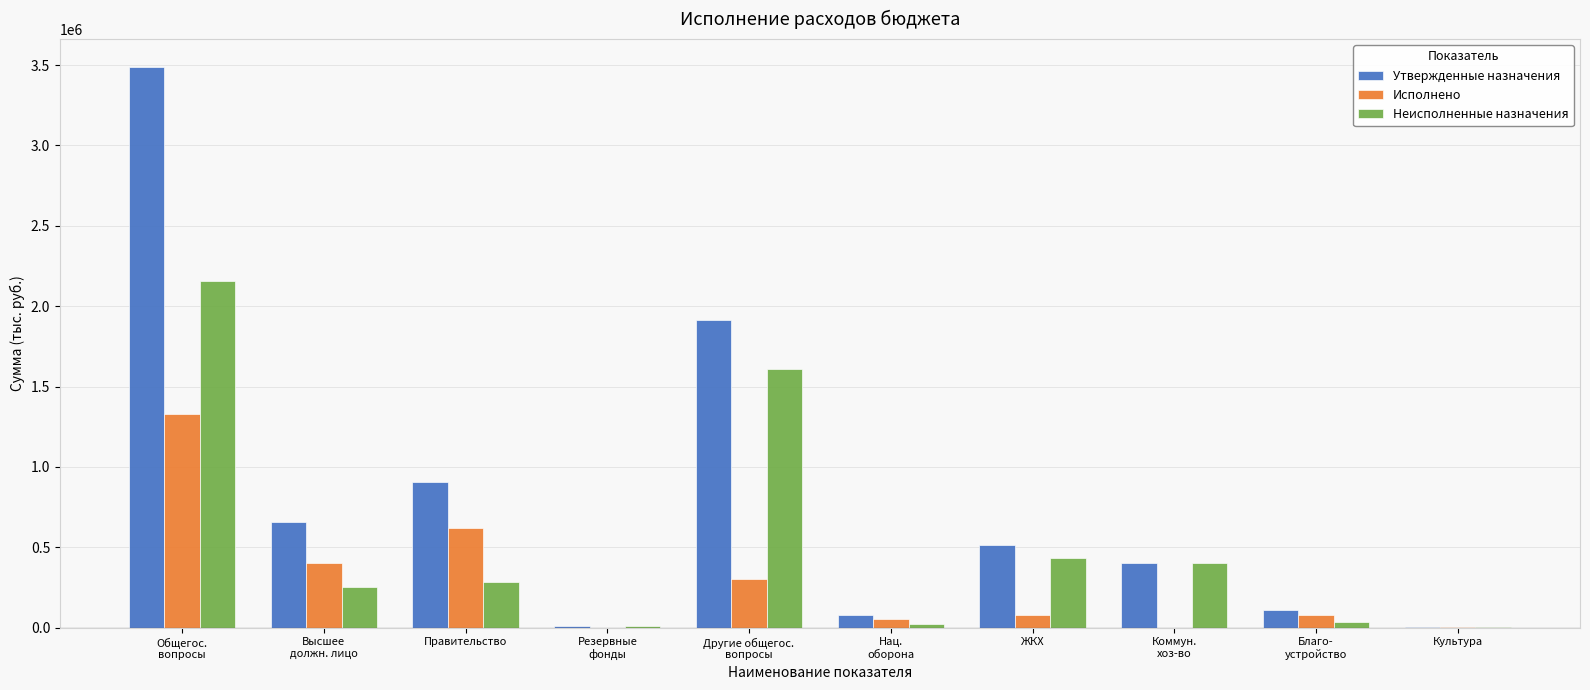

Read the Утвержденные назначения value at Правительство.

905400.0